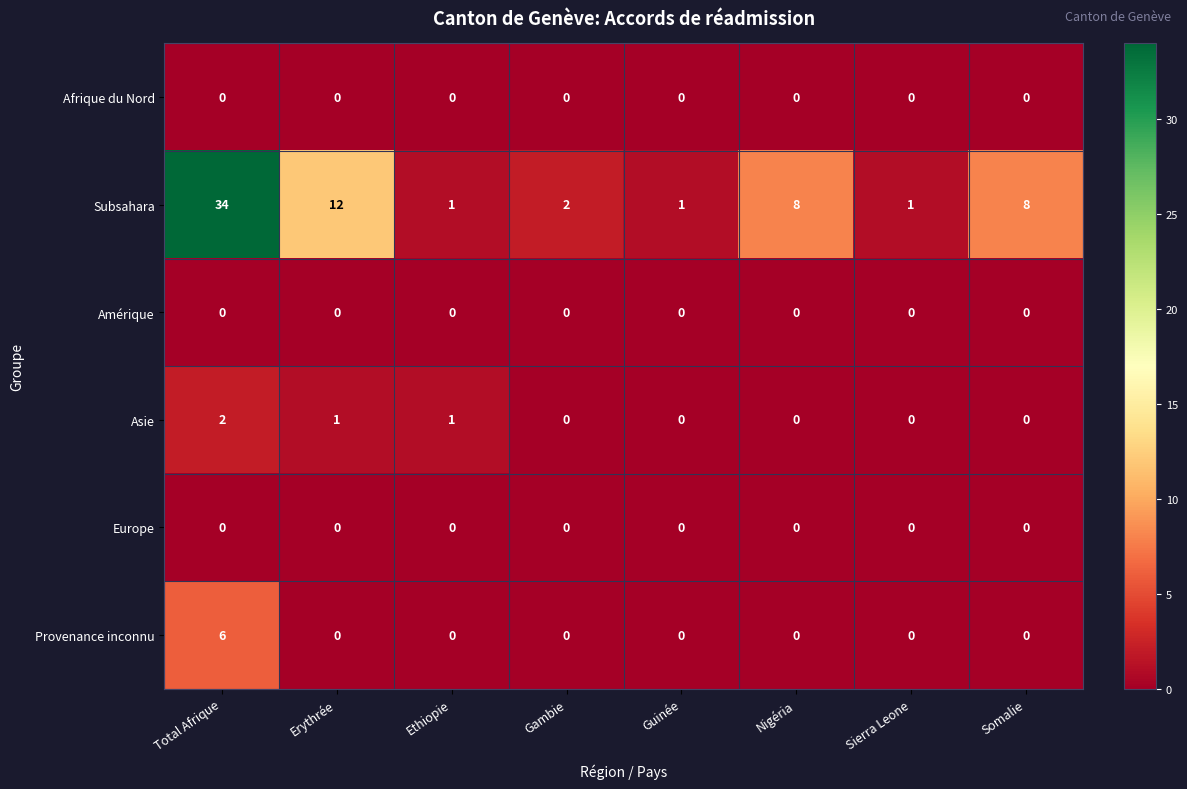

Which label corresponds to the largest value in the chart?

Total Afrique